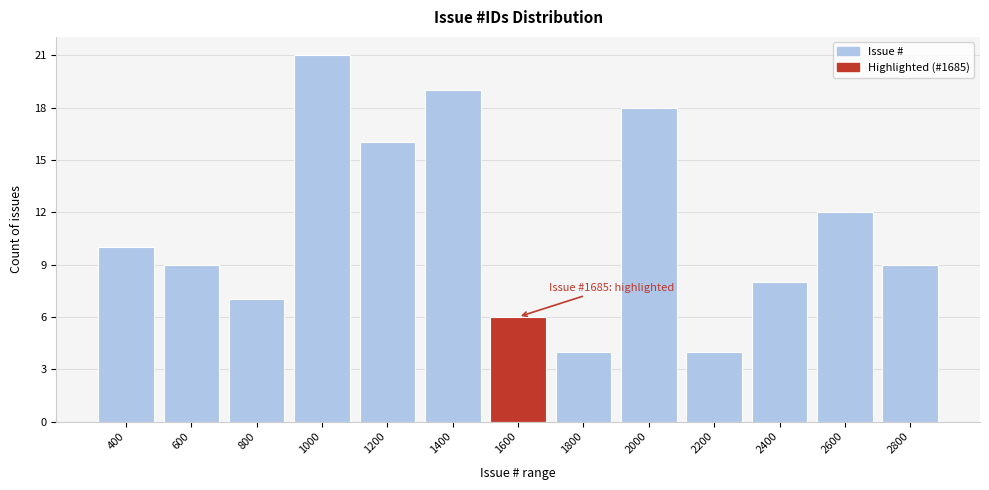

Reading left to right, list all the values displayed in this chart.

10	9	7	21	16	19	6	4	18	4	8	12	9